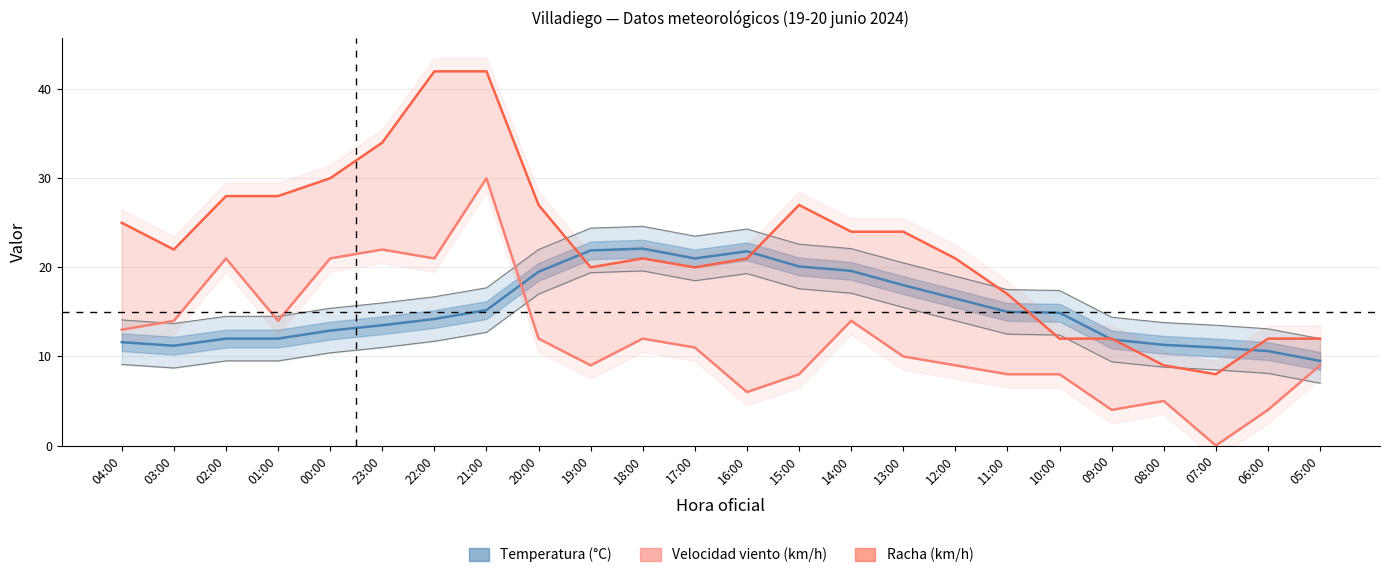

List the series in order of their peak value, highest first.

Racha (km/h), Velocidad del viento (km/h), Temperatura (°C)